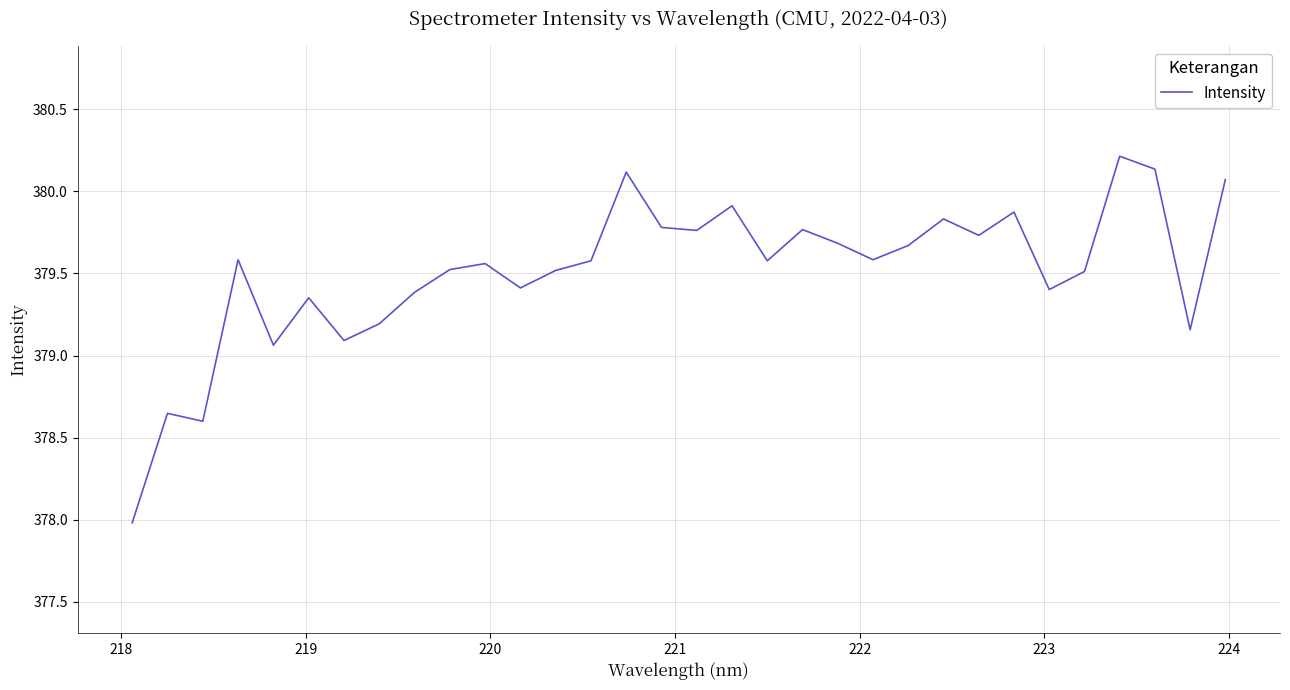

What is the minimum value shown in the chart?

378.0